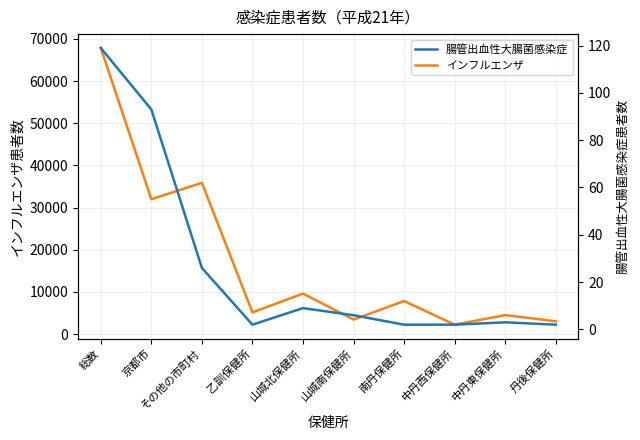

The インフルエンザ series shows 3508 at 乙訓保健所. True or false?

False